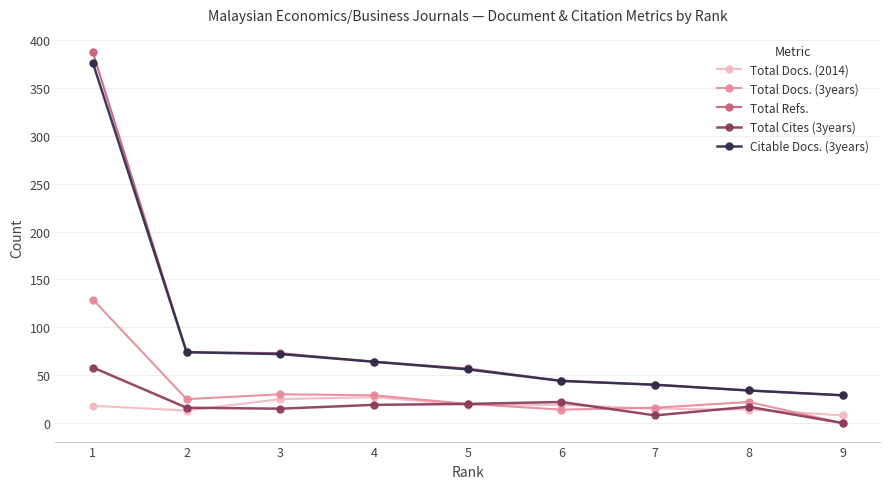

In Total Docs. (3years), how many points are lower than both neighbors (excluding endpoints)?

2